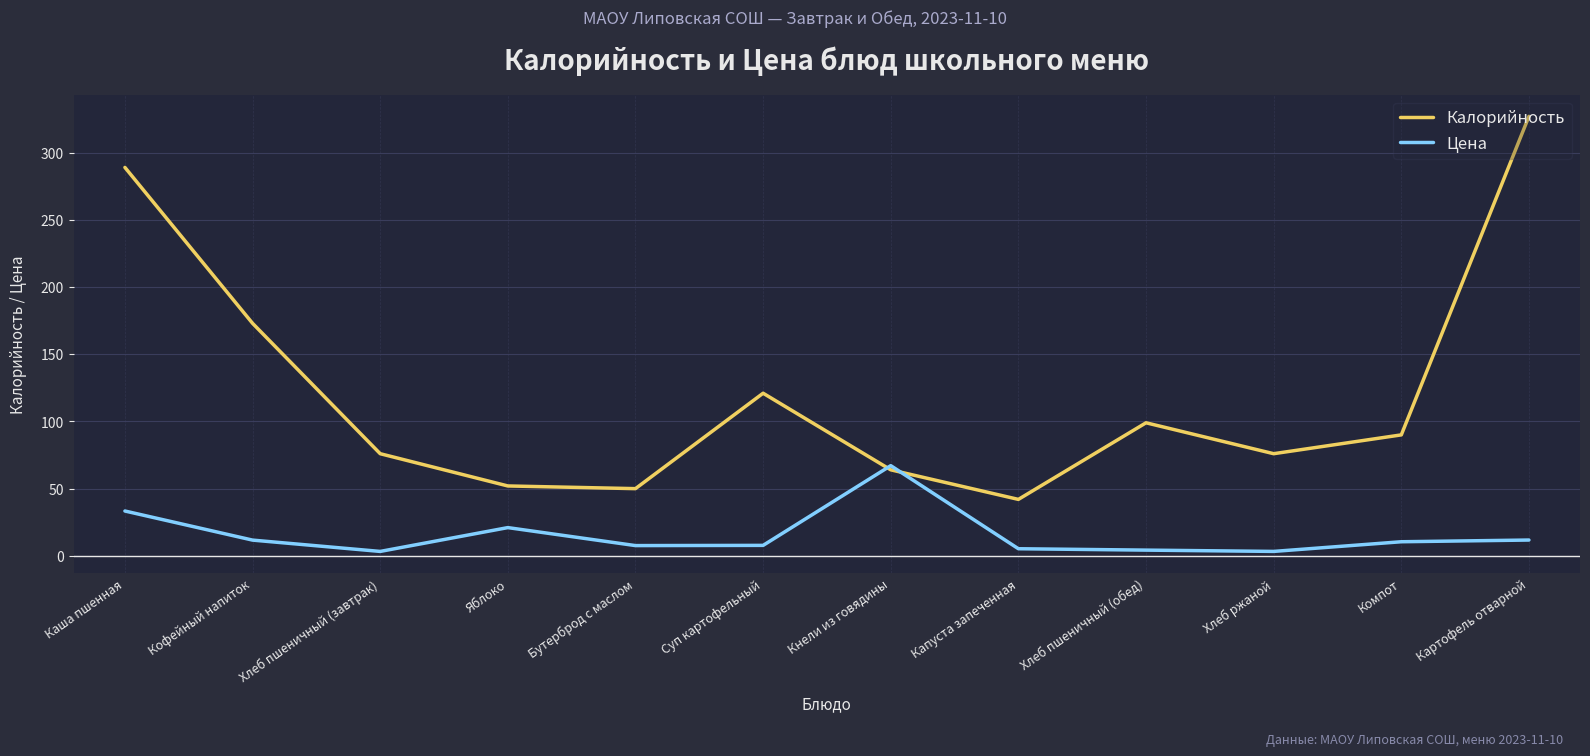

True or false: Цена and Калорийность cross at least once.

True